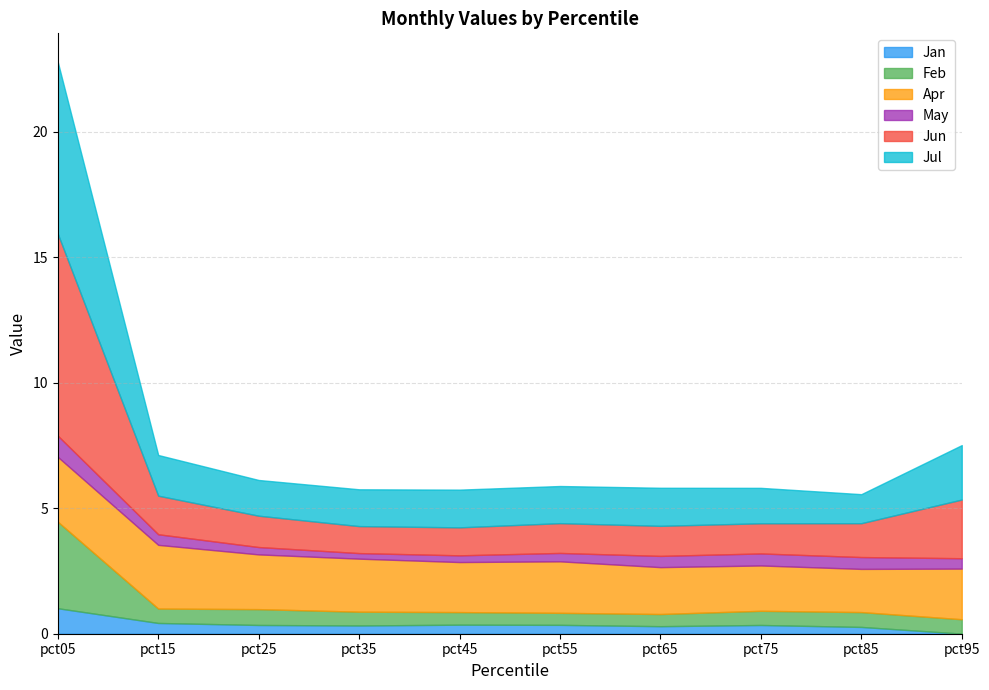

Which series has the largest total across all categories?

Apr